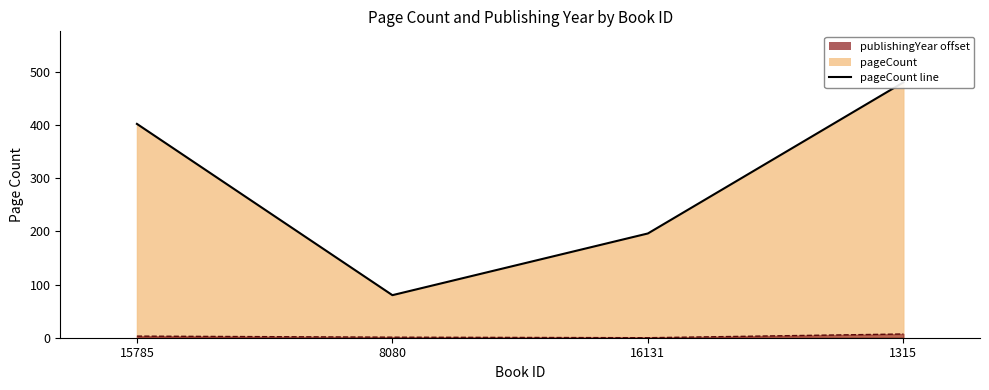

At which category is the sum across all series the highest?

1315